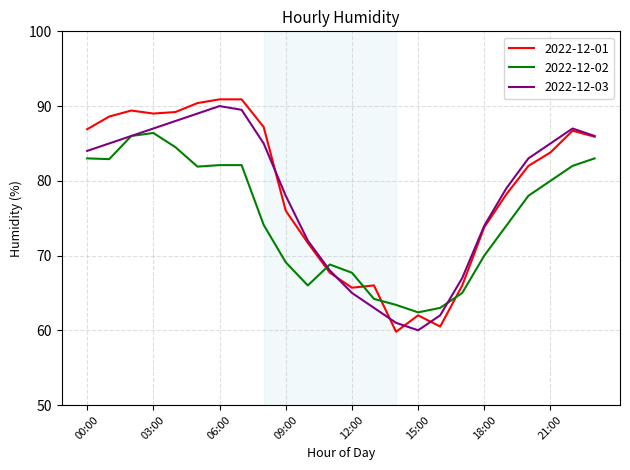

Rank the series by their average value, from highest to lowest.

2022-12-01, 2022-12-03, 2022-12-02